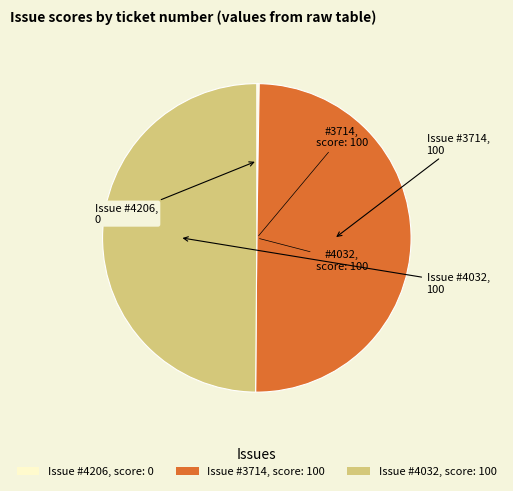

The Issue #3714, score: 100 slice represents 41% of the pie. True or false?

False